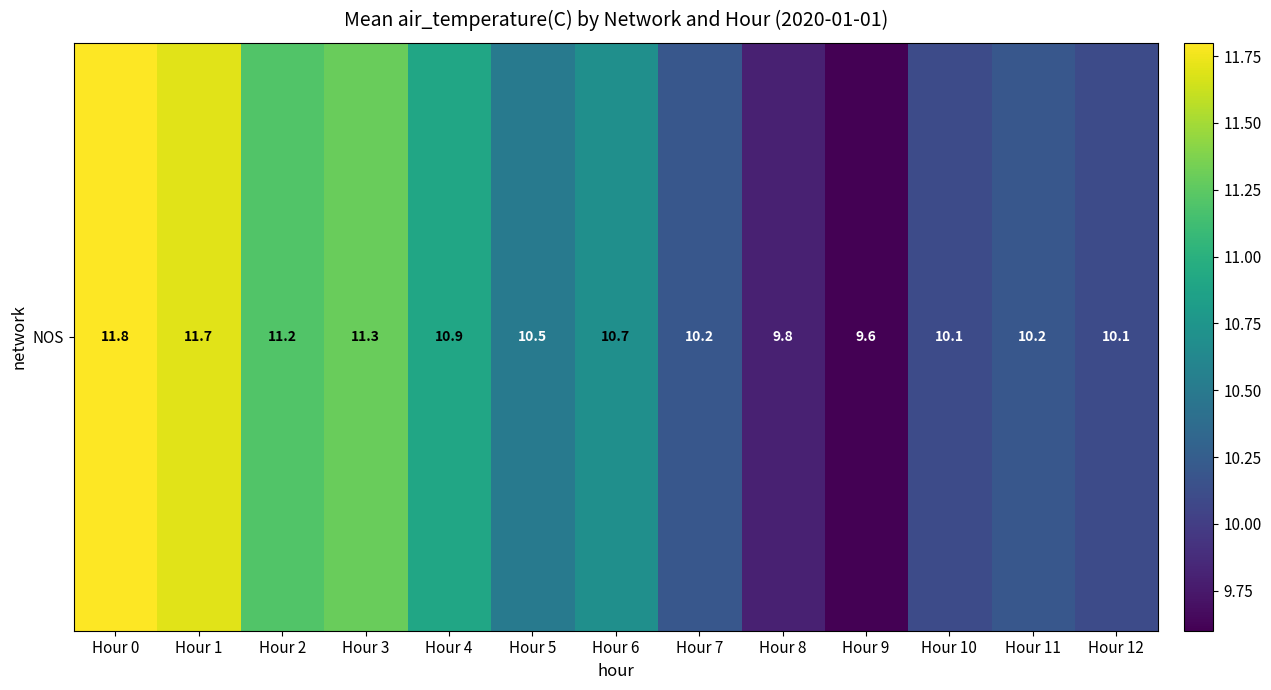

Reading right to left, what are all the values shown in this chart?

10.1	10.2	10.1	9.6	9.8	10.2	10.7	10.5	10.9	11.3	11.2	11.7	11.8